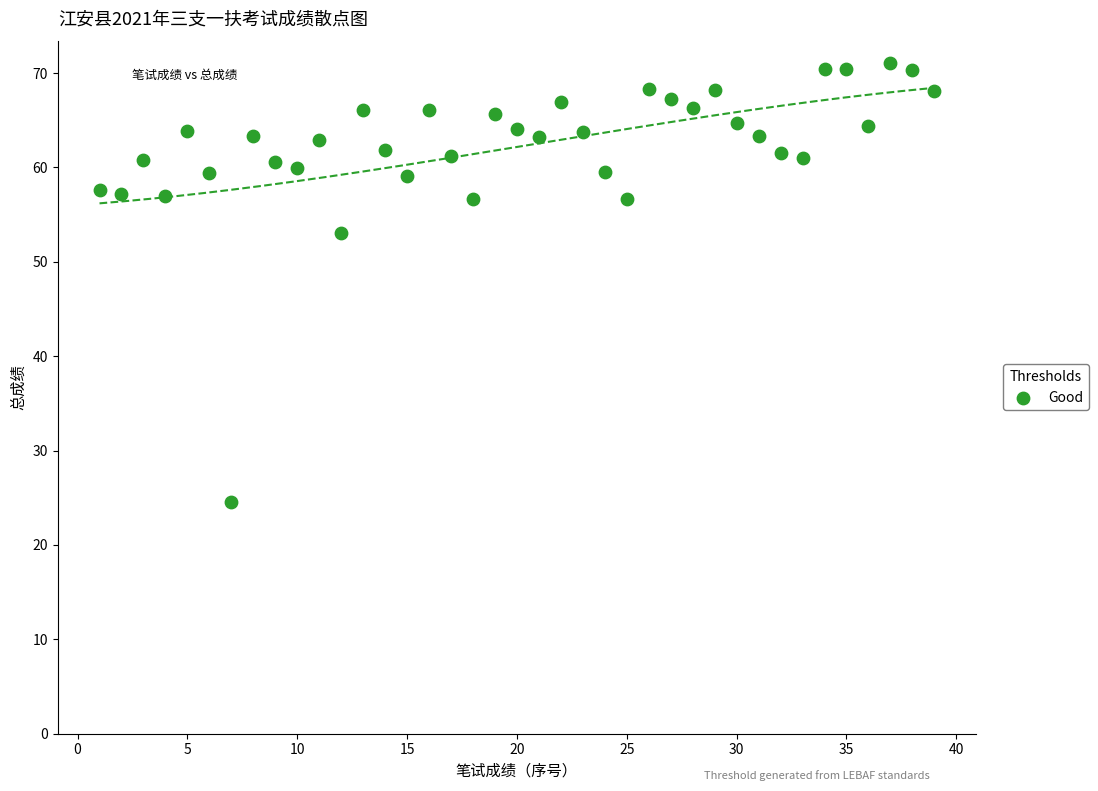

What Y value in the scatter plot is closest to 47?

53.1